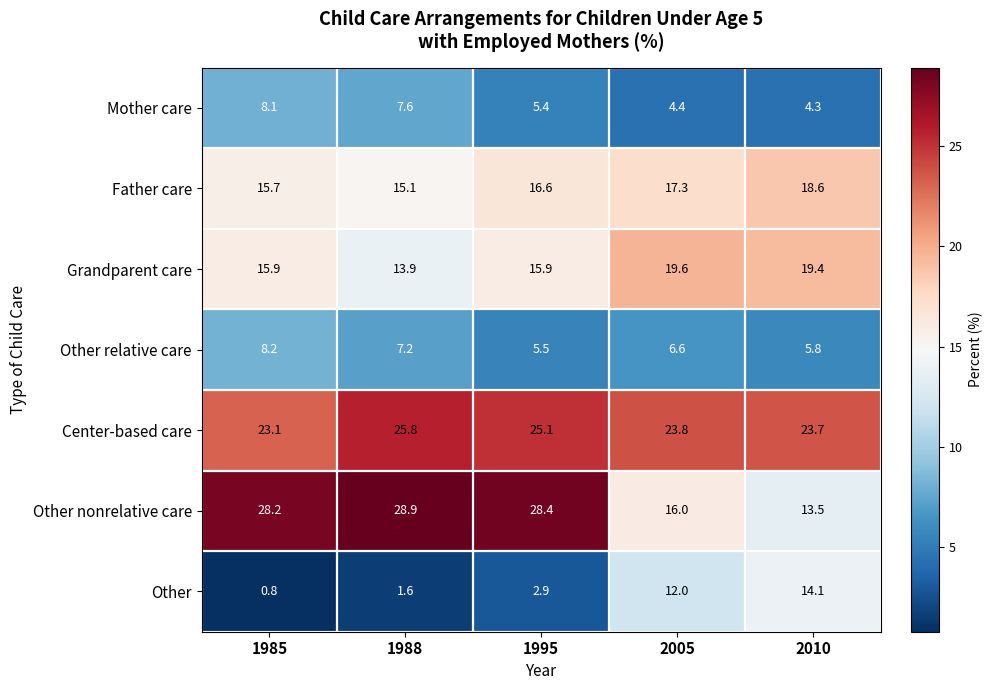

Is it true that Grandparent care equals 13.9 at 1988?

True